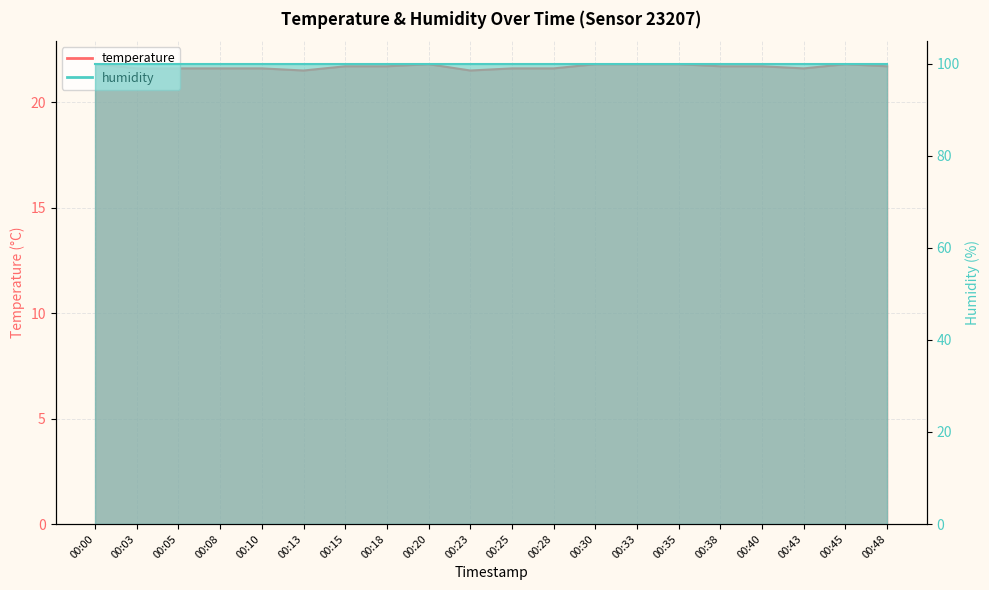

The chart shows a value of 10.7 at 00:15. True or false?

False